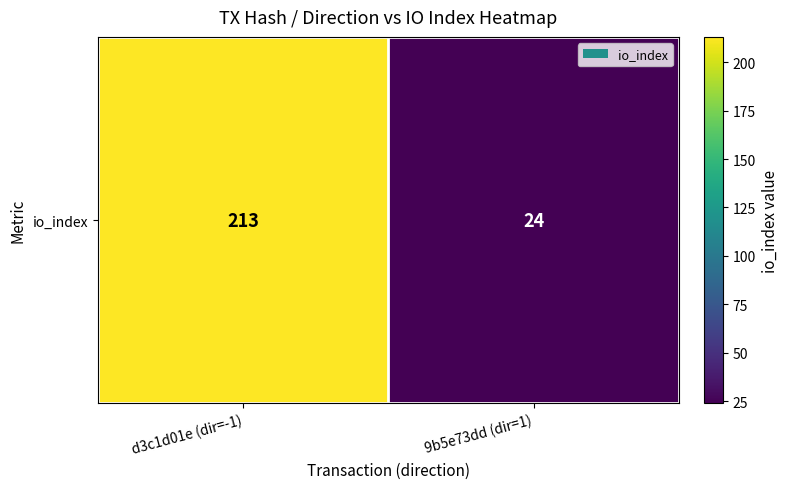

Reading left to right, list all the values displayed in this chart.

213	24